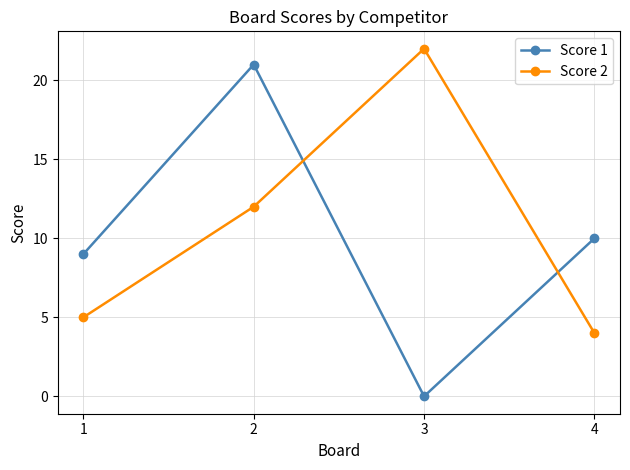

Between which two adjacent categories do Score 2 and Score 1 first intersect?

2 and 3